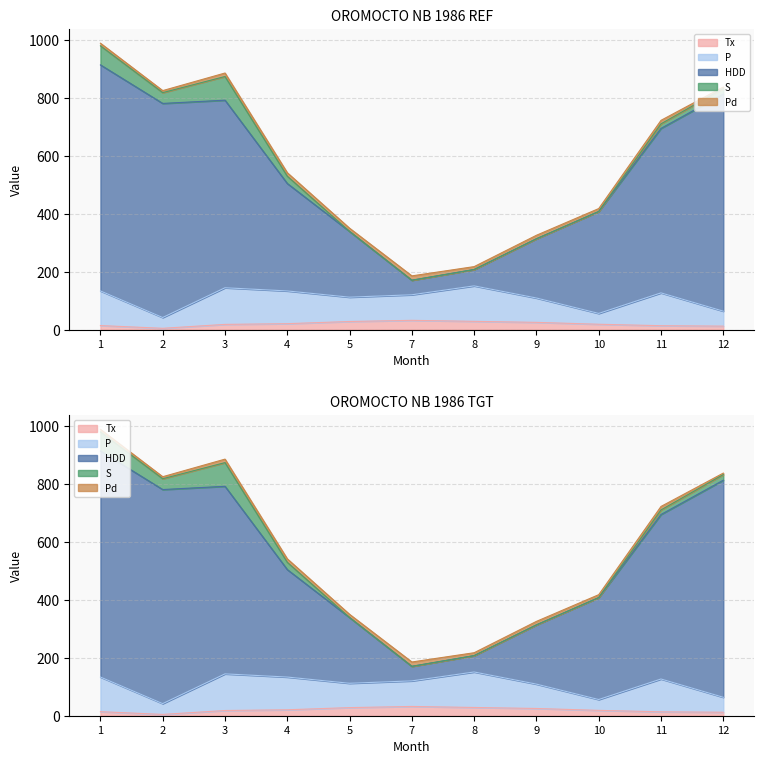

What is the value of the HDD point at the 2nd from the left?

739.0